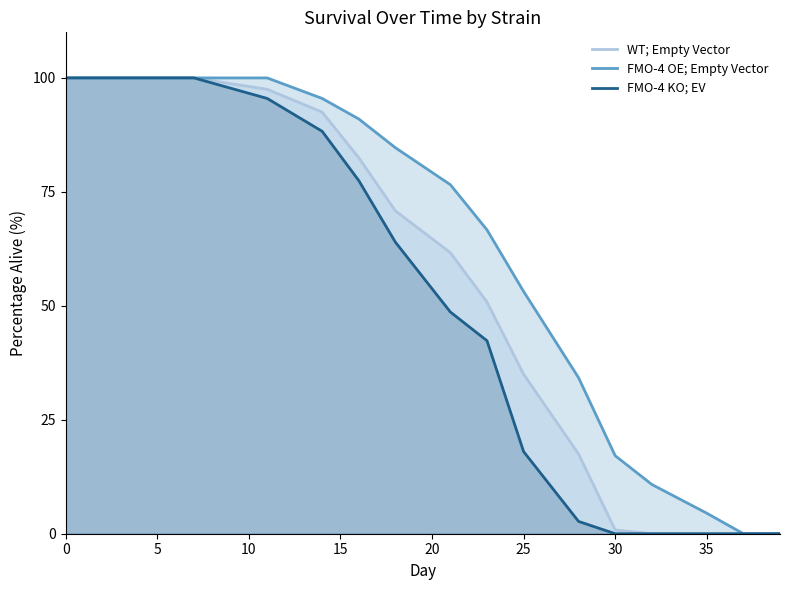

How many lines are shown in the chart?

3